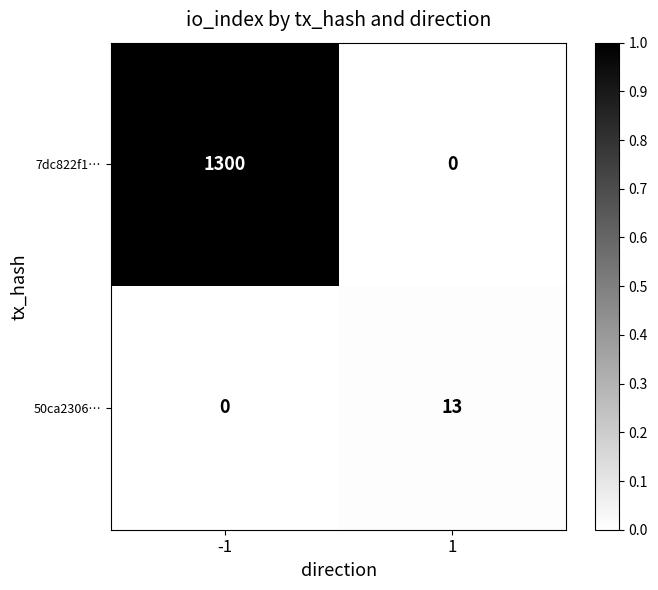

Reading right to left, transcribe all the data shown in this chart.

7dc822f1…: 1=0	-1=1300
50ca2306…: 1=13	-1=0